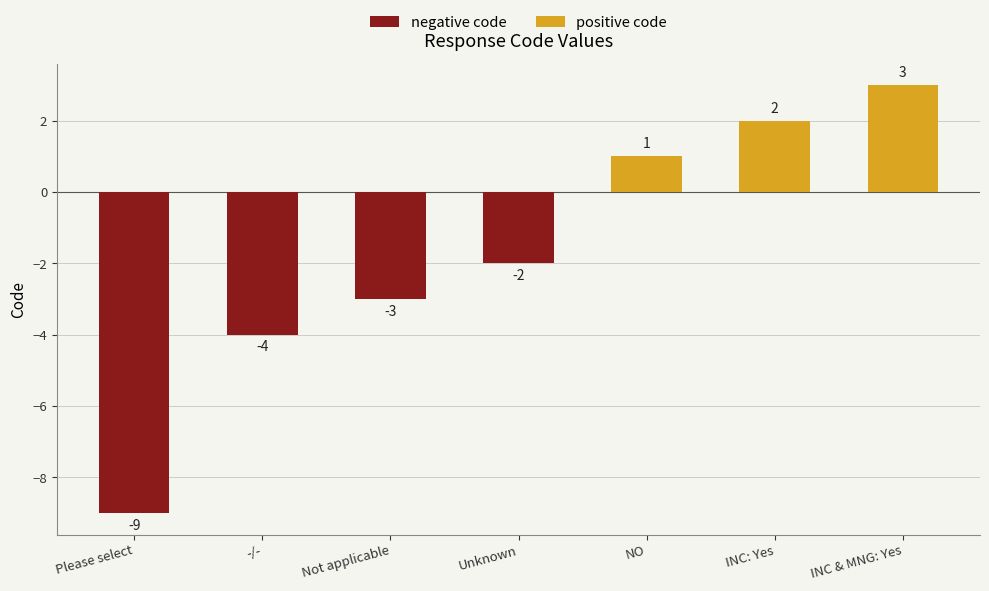

What is the average value?

-2